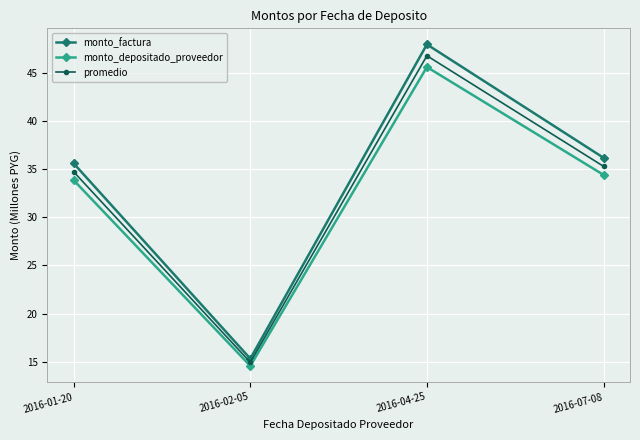

At 2016-01-20, list the series in order from smallest to largest.

monto_depositado_proveedor, promedio, monto_factura